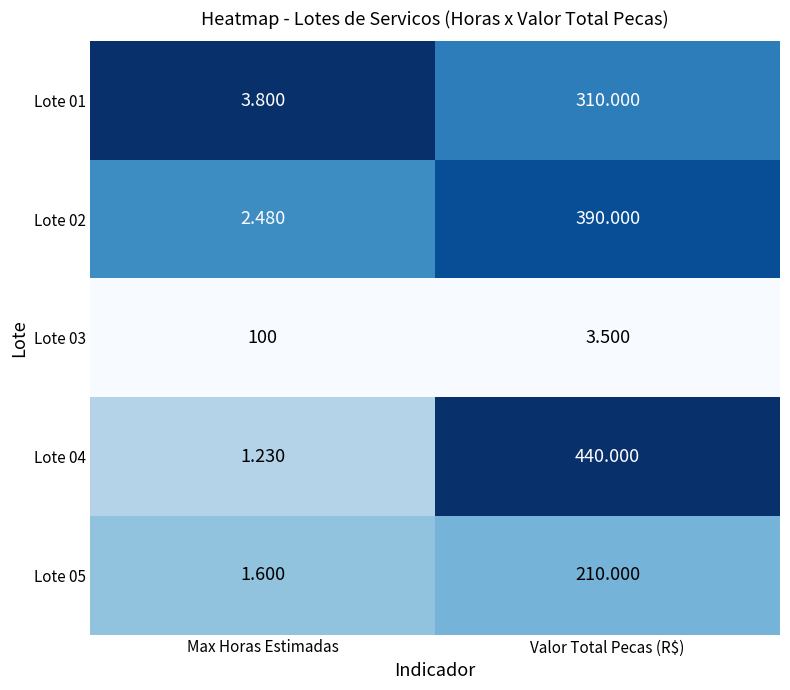

What is the total value across all series at Valor Total Pecas (R$)?

1353.5